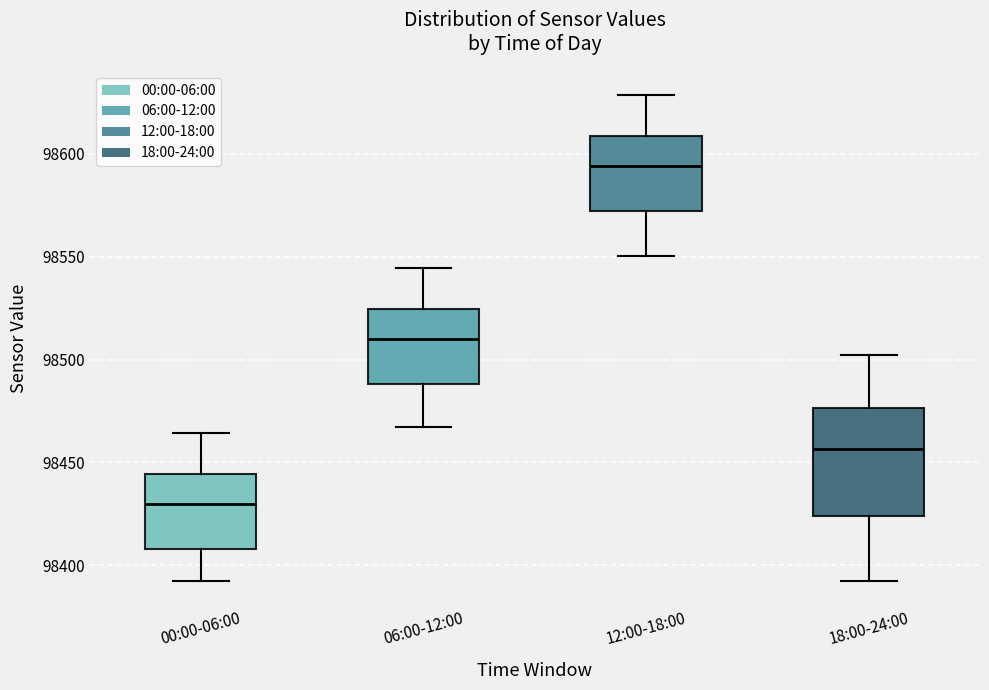

Where is the lower edge of the box for 18:00-24:00 on the y-axis? The values are not printed on the chart, so give them approximately, as read against the axis.

98425